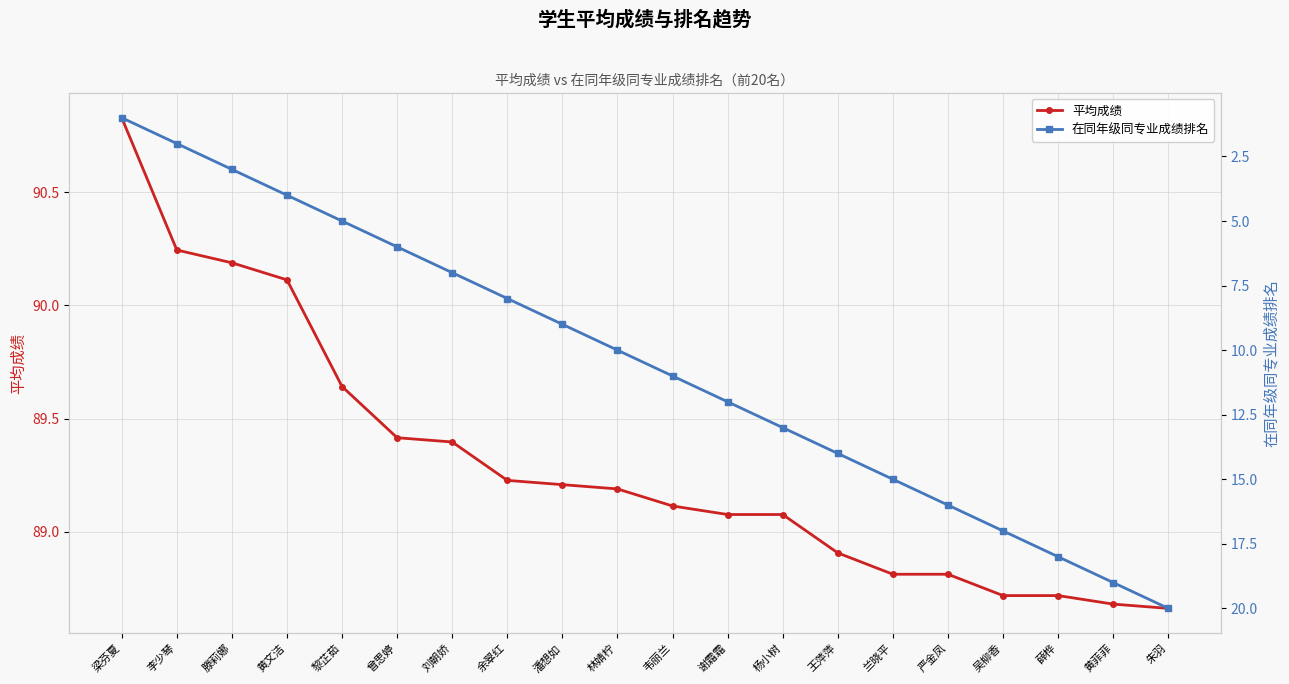

Reading right to left, list all the values displayed in this chart.

平均成绩: 88.7	88.7	88.7	88.7	88.8	88.8	88.9	89.1	89.1	89.1	89.2	89.2	89.2	89.4	89.4	89.6	90.1	90.2	90.2	90.8
在同年级同专业成绩排名: 20.0	19.0	18.0	17.0	16.0	15.0	14.0	13.0	12.0	11.0	10.0	9.0	8.0	7.0	6.0	5.0	4.0	3.0	2.0	1.0